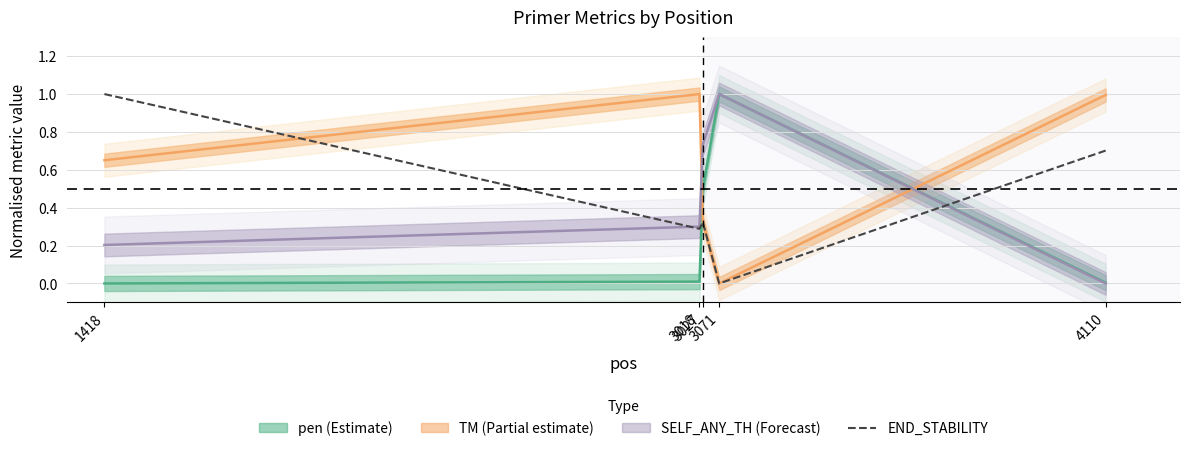

How many interior local valleys (lower than both neighbors) does the data have?

2